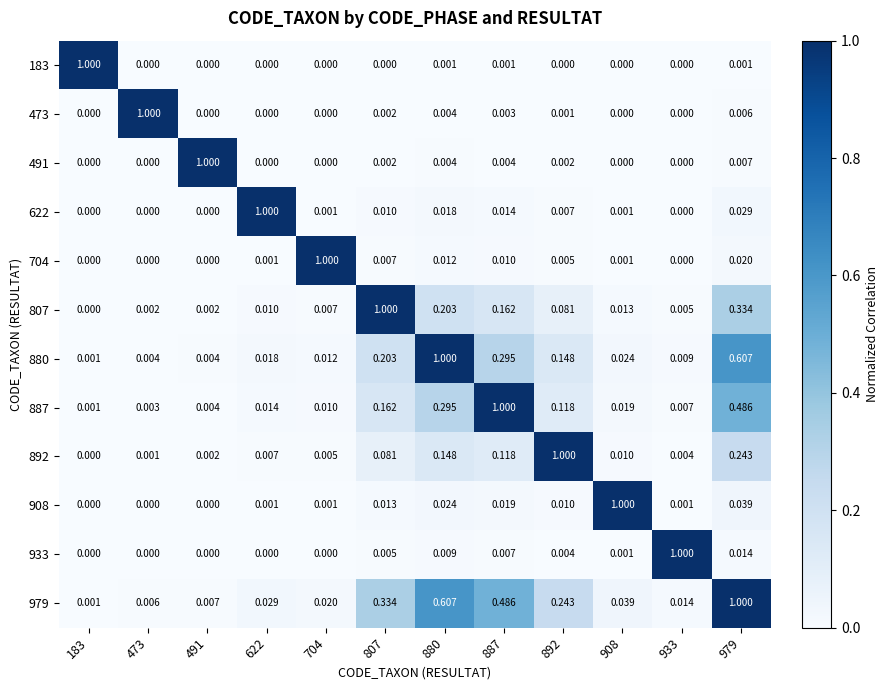

Is the value of 887 at 704 greater than the value of 491 at 880?

Yes